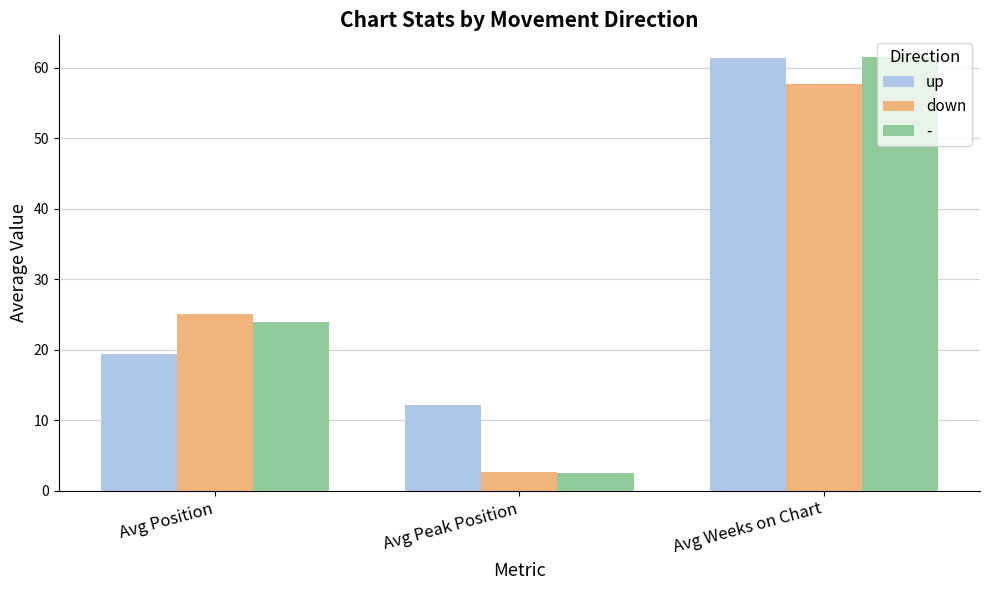

How many bars are there in total?

9